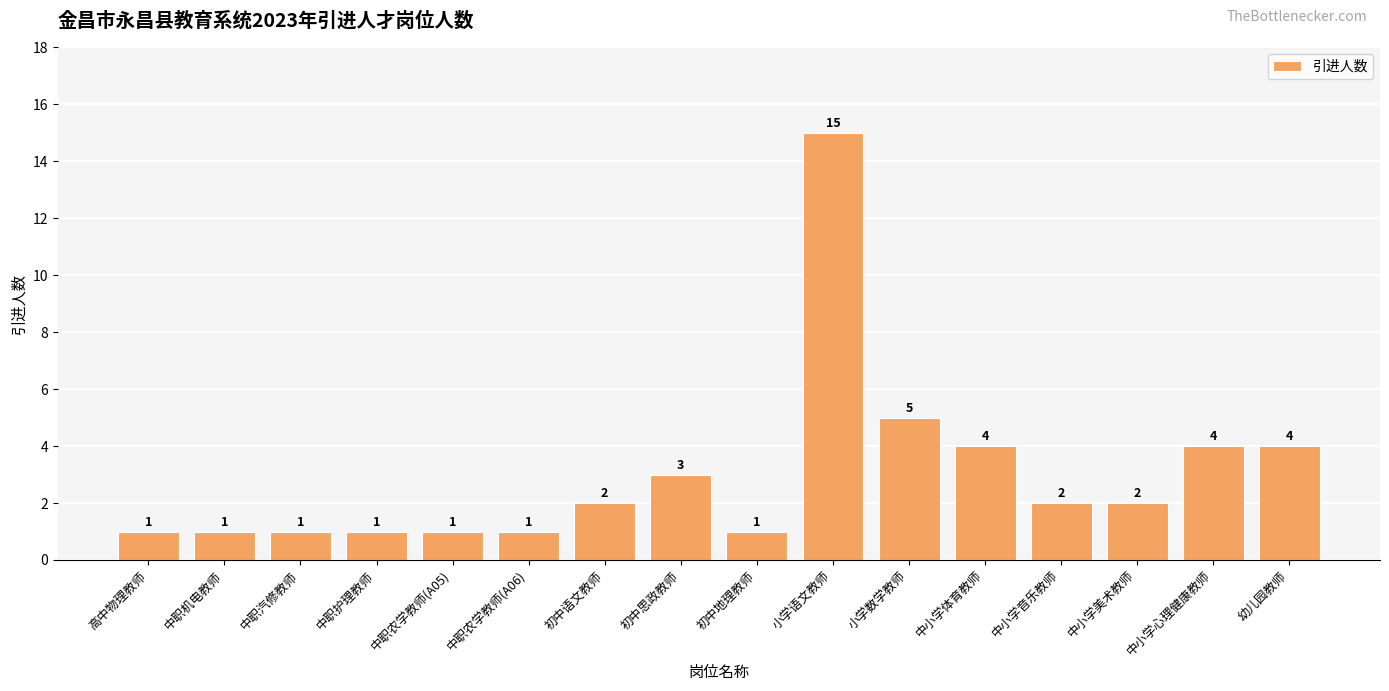

Where is the data nearest to the value 8?

小学数学教师